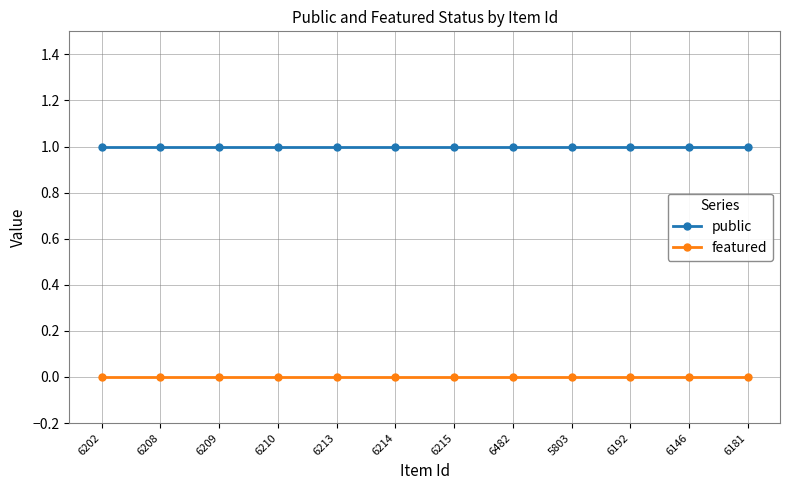

Rank the series by their average value, from lowest to highest.

featured, public